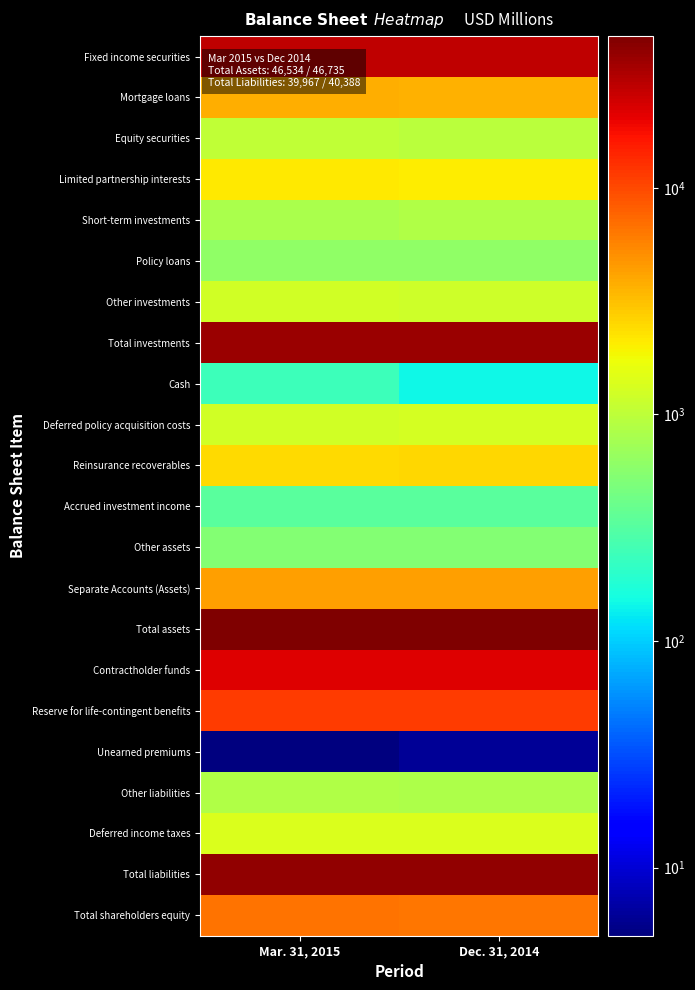

At Mar. 31, 2015, list the series in order from smallest to largest.

Unearned premiums, Cash, Accrued investment income, Other assets, Policy loans, Short-term investments, Other liabilities, Equity securities, Other investments, Deferred policy acquisition costs, Deferred income taxes, Limited partnership interests, Reinsurance recoverables, Mortgage loans, Separate Accounts (Assets), Total shareholders equity, Reserve for life-contingent benefits, Contractholder funds, Fixed income securities, Total investments, Total liabilities, Total assets